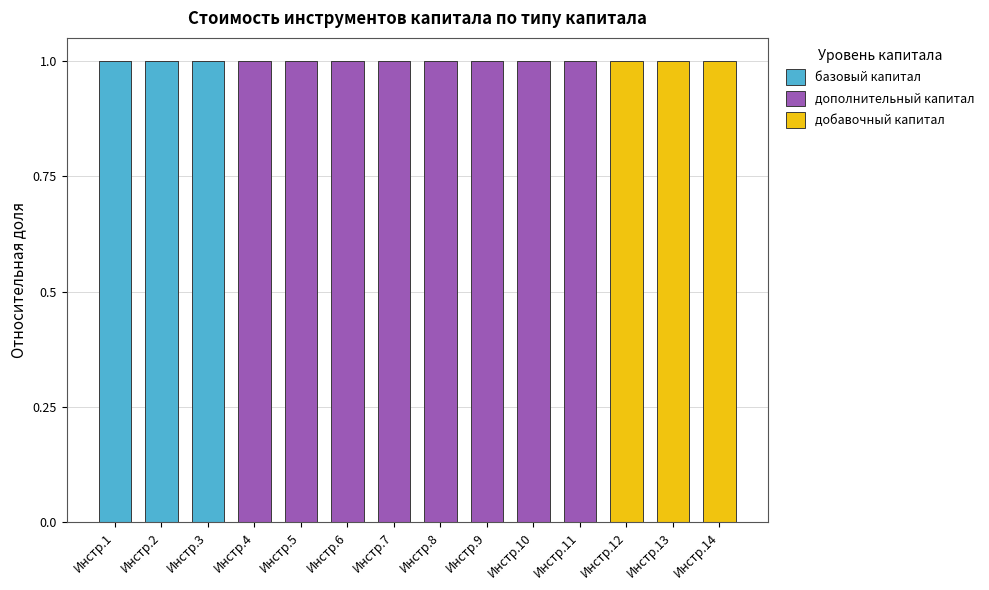

How many distinct data groups are displayed?

3